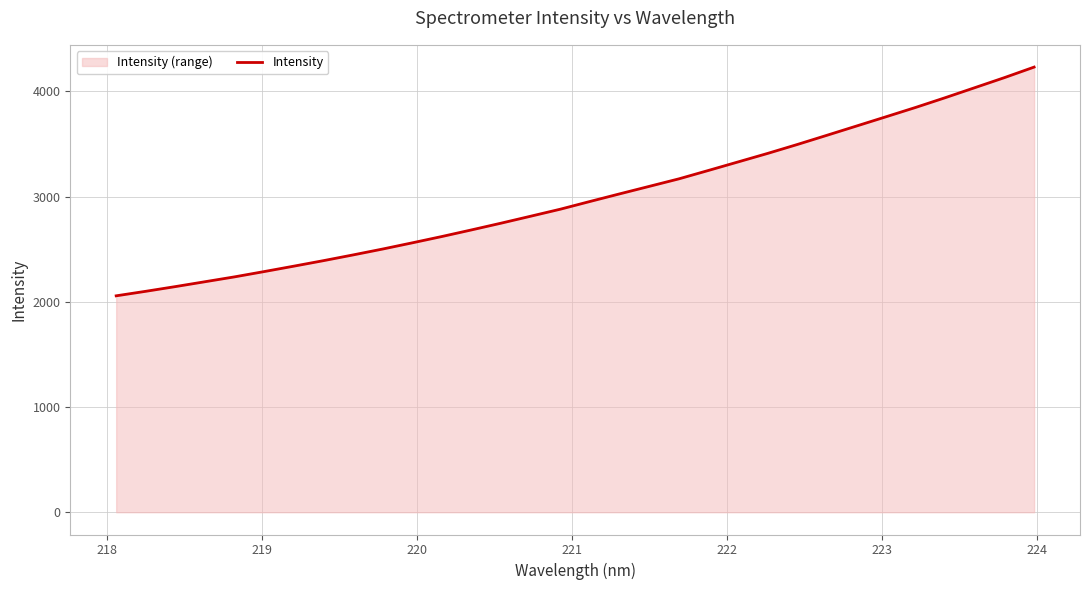

What is the smallest value displayed?

2056.8